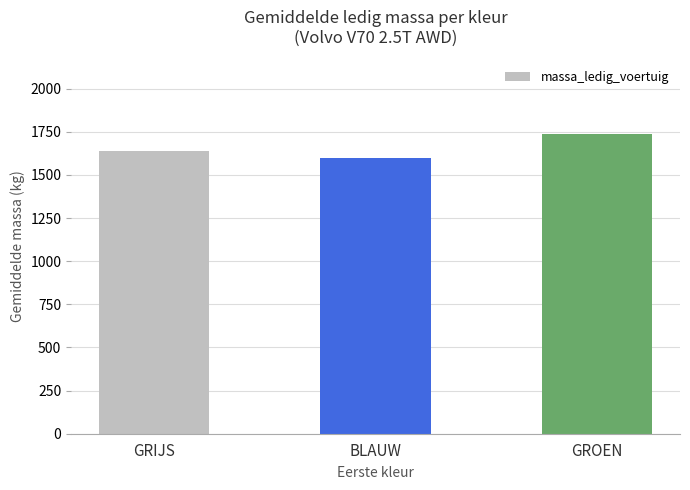

Are the bars horizontal?

No